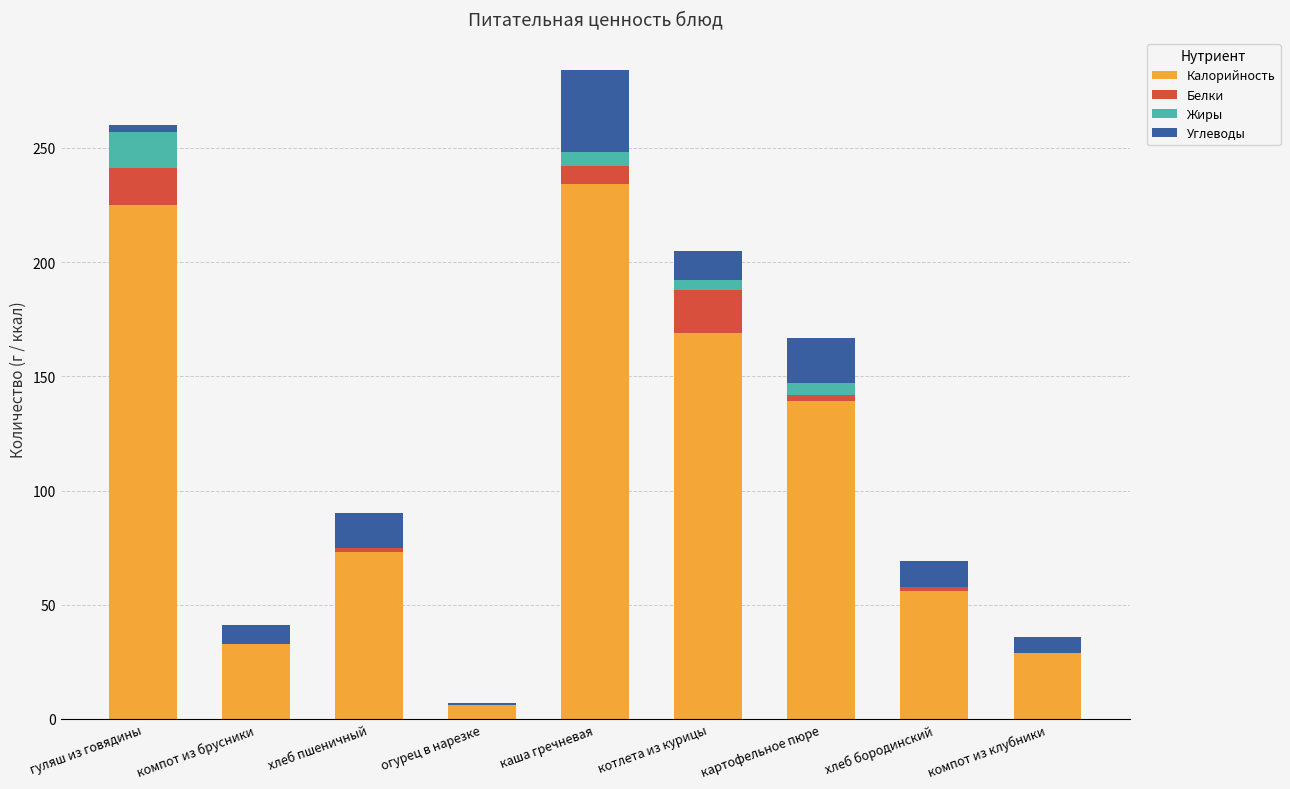

At which category is the sum across all series the highest?

каша гречневая